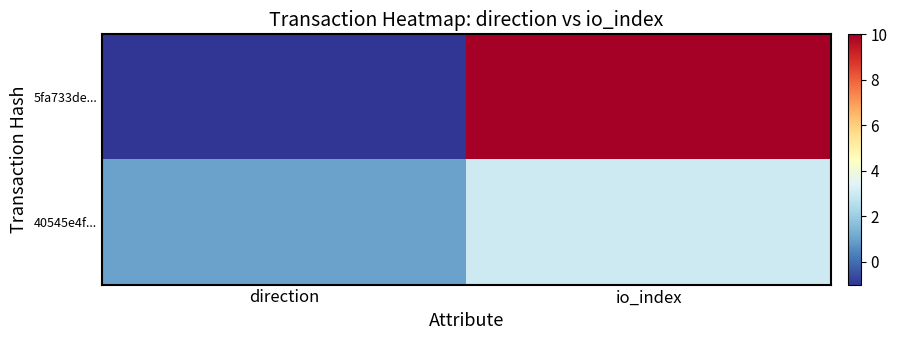

Reading left to right, what are all the values shown in this chart?

5fa733de...: direction=-1	io_index=10
40545e4f...: direction=1	io_index=3